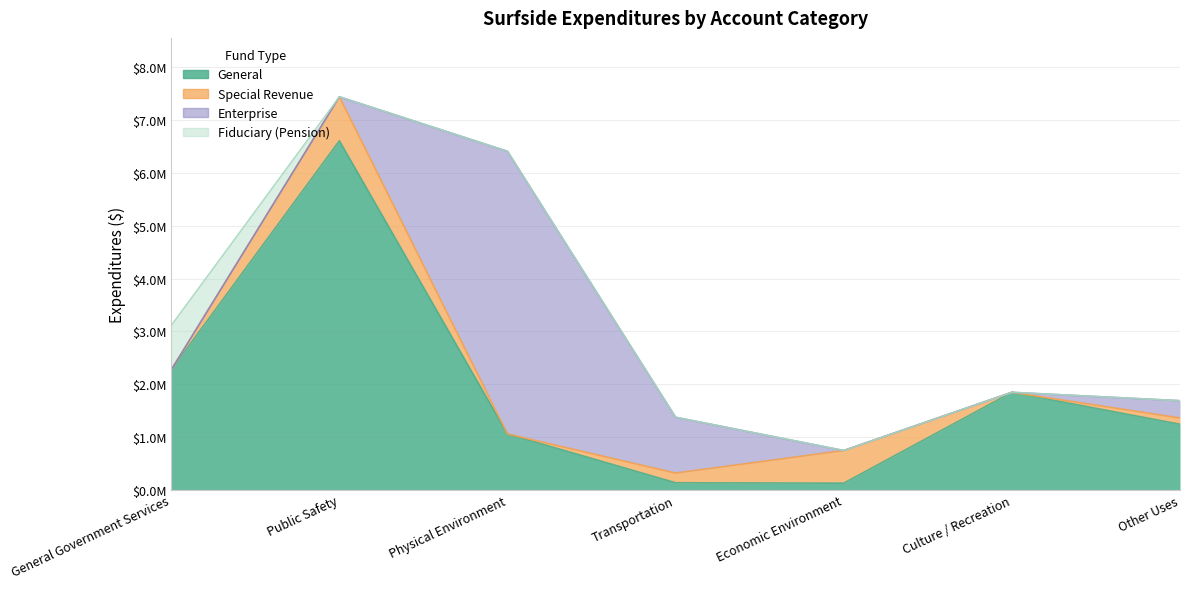

What is the label of the 4th point from the right?

Transportation